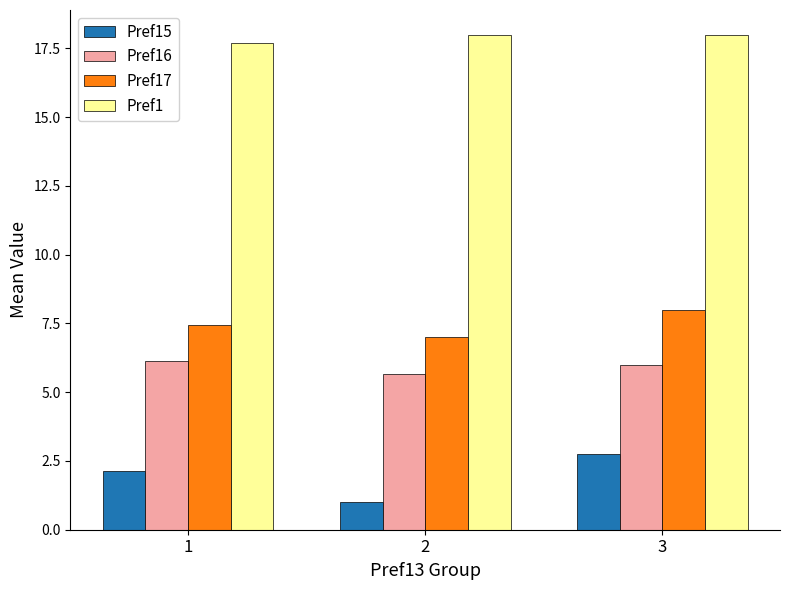

Is it true that Pref16 equals 5.7 at 2?

True